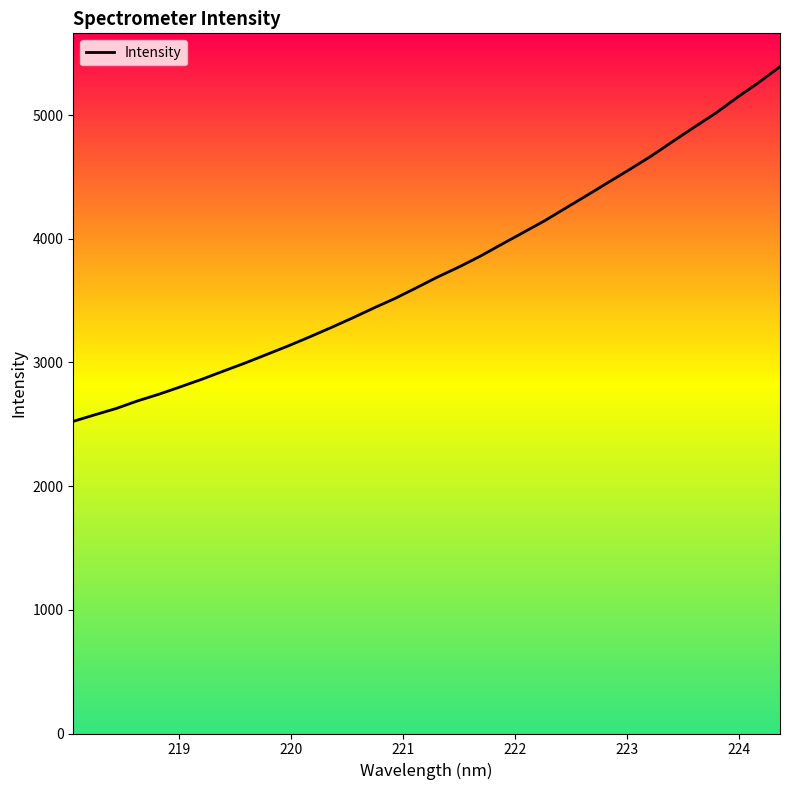

True or false: the data has more than 2 interior local peaks.

False